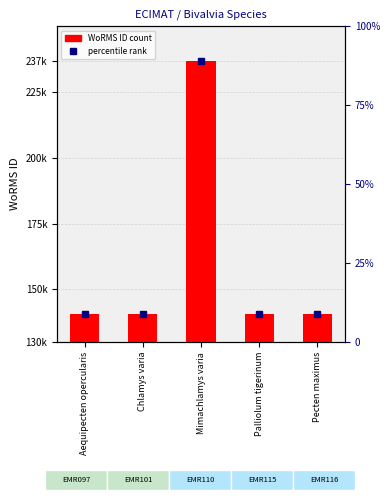

What position from the right is Mimachlamys varia?

3